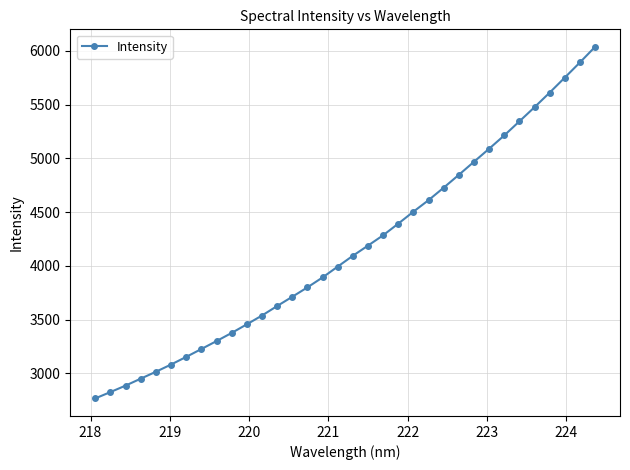

What is the sum of all values?

141621.5